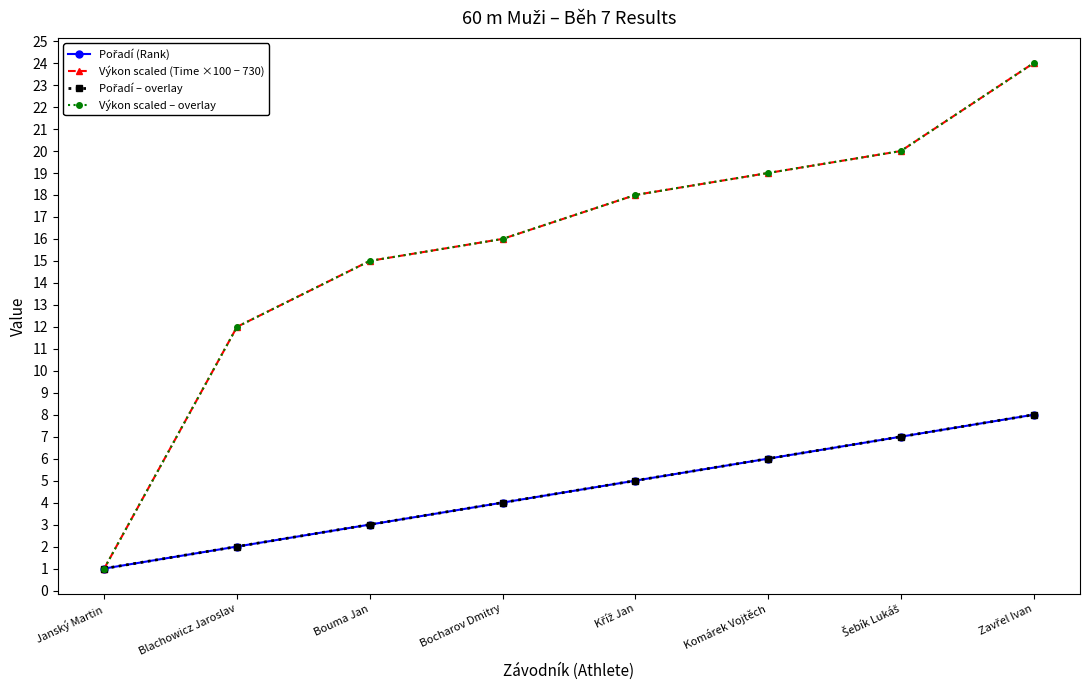

The Pořadí (Rank) series shows 6.0 at Komárek Vojtěch. True or false?

True